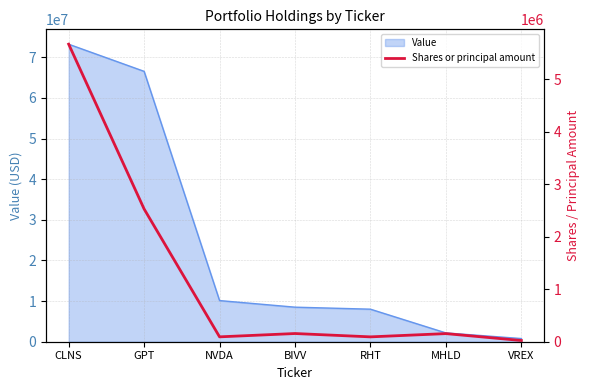

True or false: Value has a value of 8011000 at RHT.

True